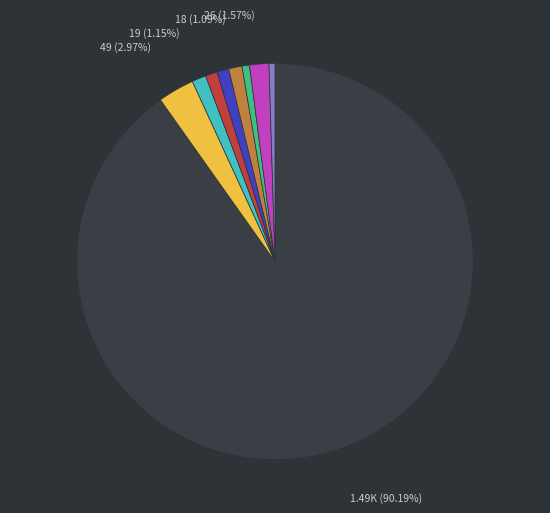

Is there a majority slice in this chart?

Yes